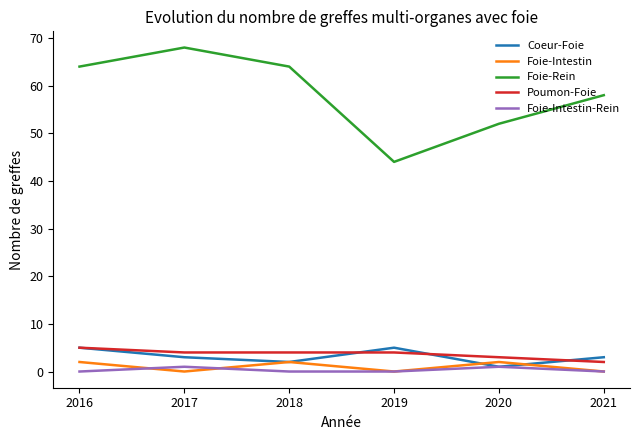

The value of Foie-Rein at 2020 is 52. True or false?

True